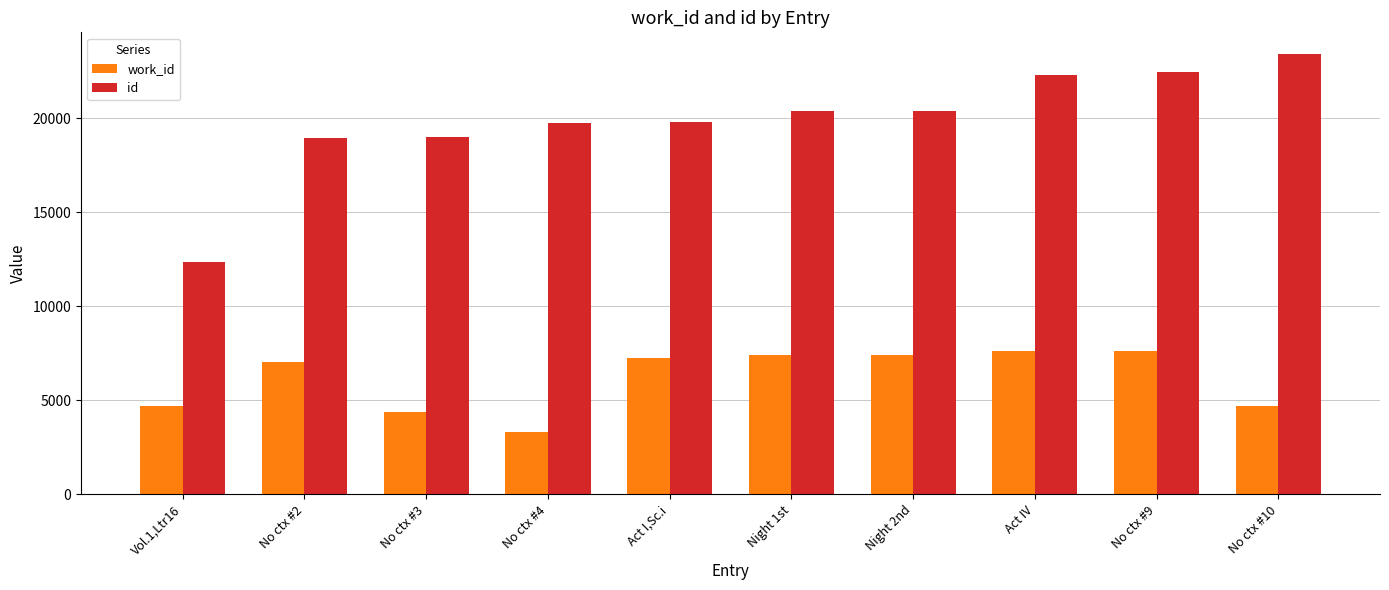

What is the average value of the id series?

19878